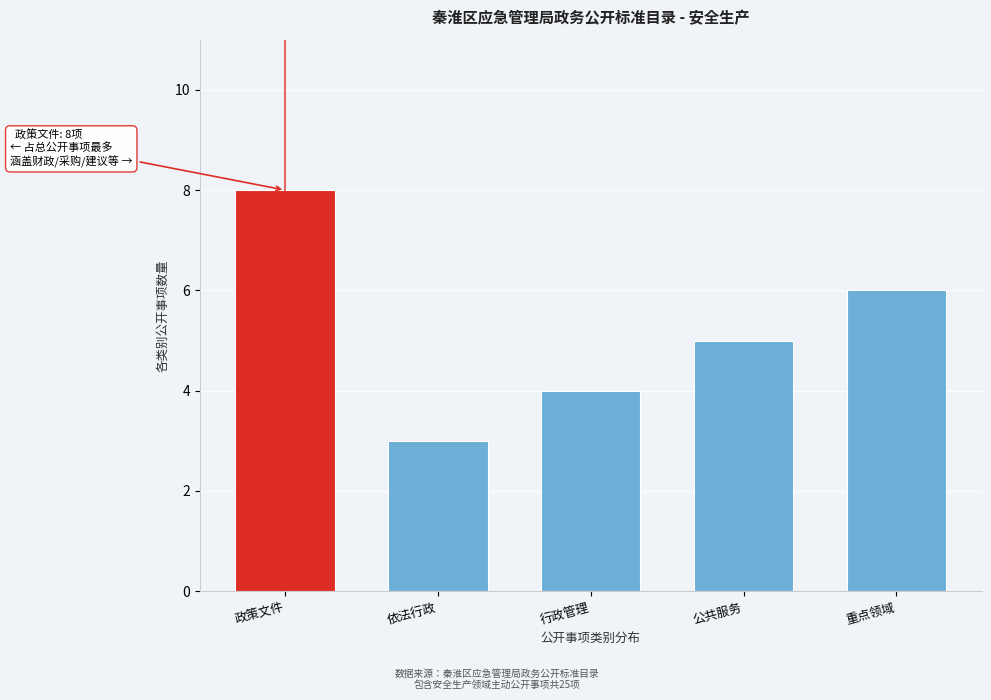

Reading right to left, transcribe all the data shown in this chart.

重点领域=6	公共服务=5	行政管理=4	依法行政=3	政策文件=8